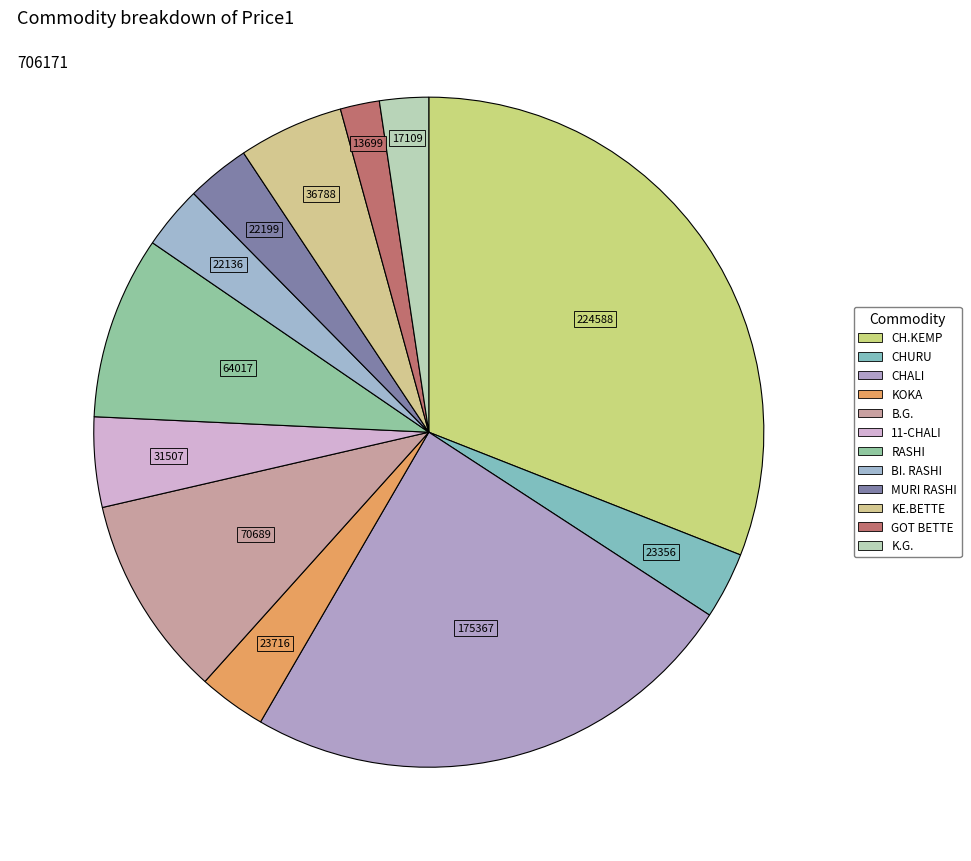

The GOT BETTE slice represents 2% of the pie. True or false?

True